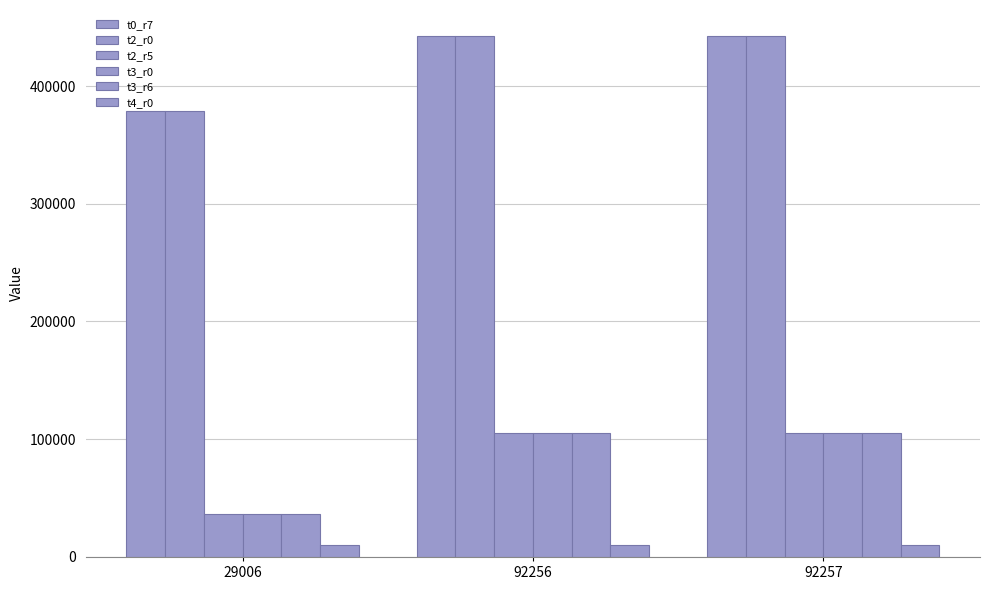

Reading left to right, transcribe all the data shown in this chart.

t0_r7: 379196	442446	442447
t2_r0: 379196	442446	442447
t2_r5: 36477	105699	105699
t3_r0: 36477	105699	105699
t3_r6: 36477	105699	105699
t4_r0: 10177	10177	10177